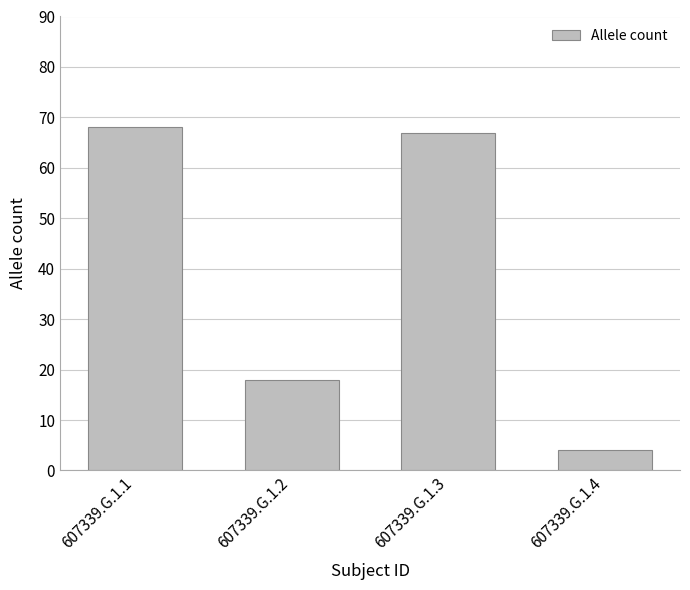

Reading left to right, list all the values displayed in this chart.

68	18	67	4